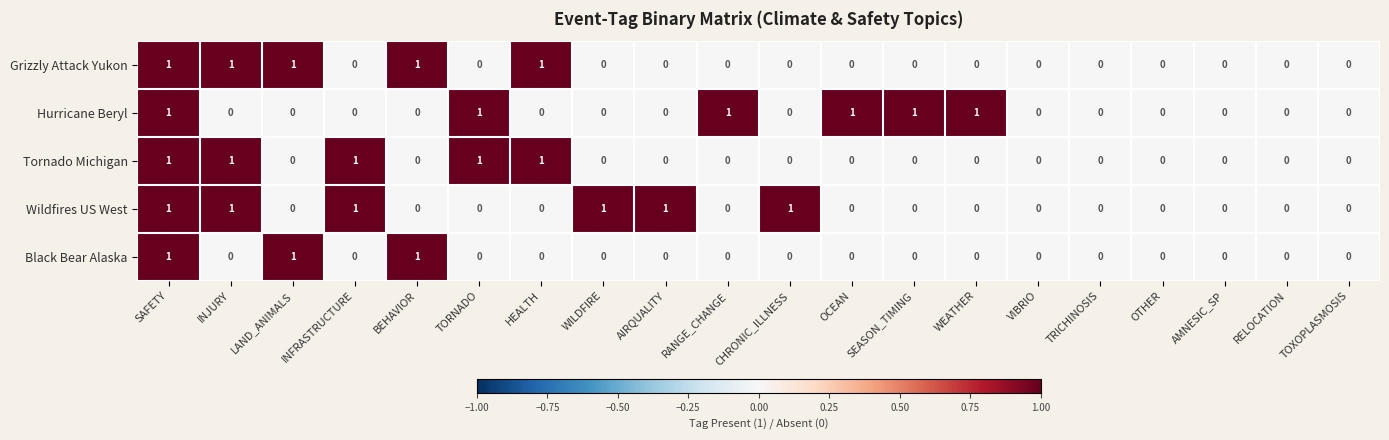

The Hurricane Beryl series shows 0 at AIRQUALITY. True or false?

True